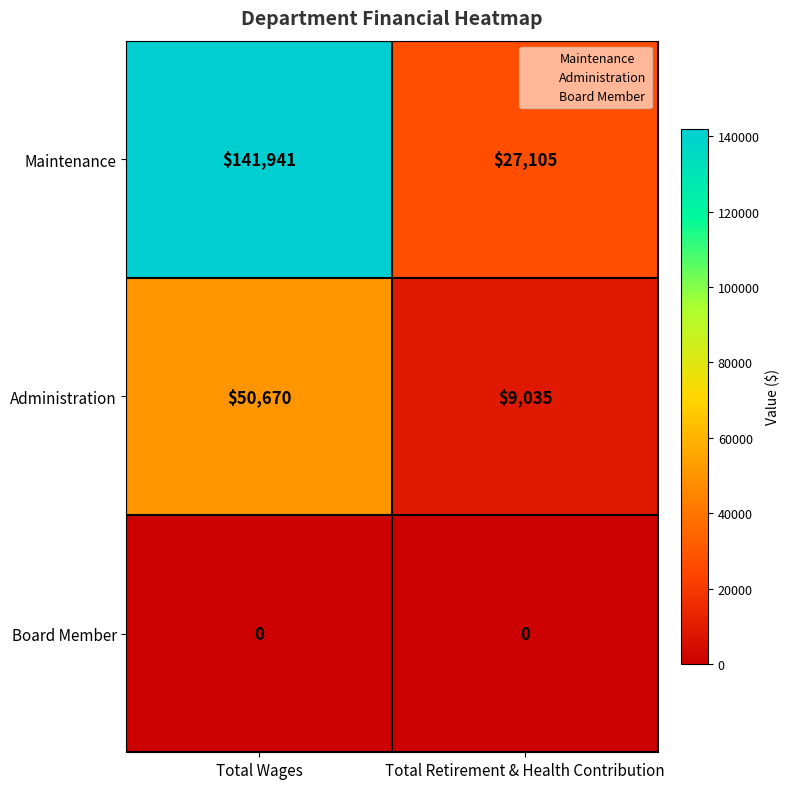

Reading right to left, extract all data points from this chart.

Maintenance: 27105	141941
Administration: 9035	50670
Board Member: 0	0